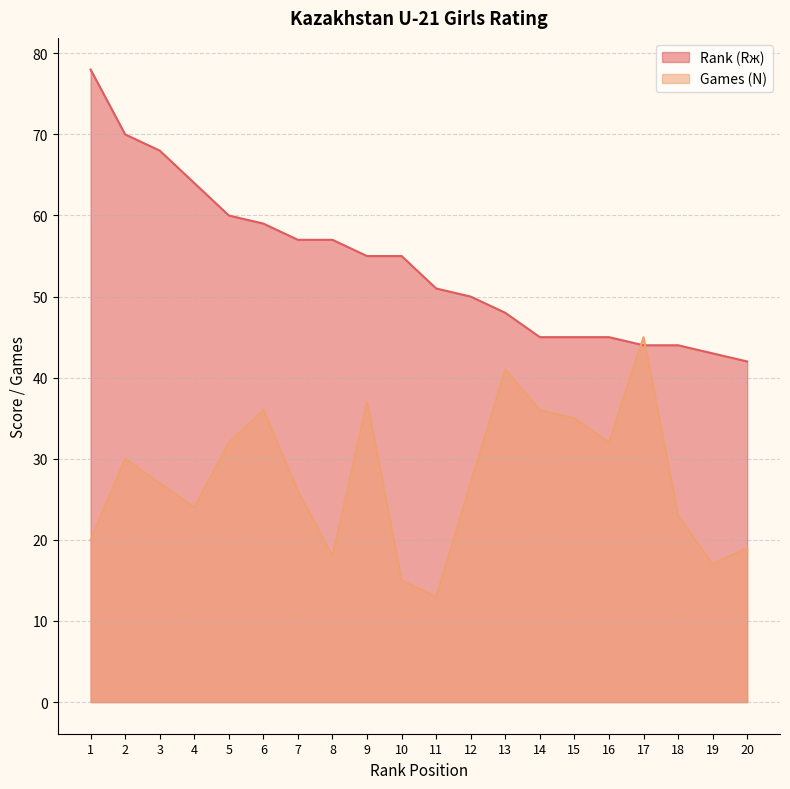

Between which two adjacent categories do Rank (Rж) and Games (N) first intersect?

16 and 17